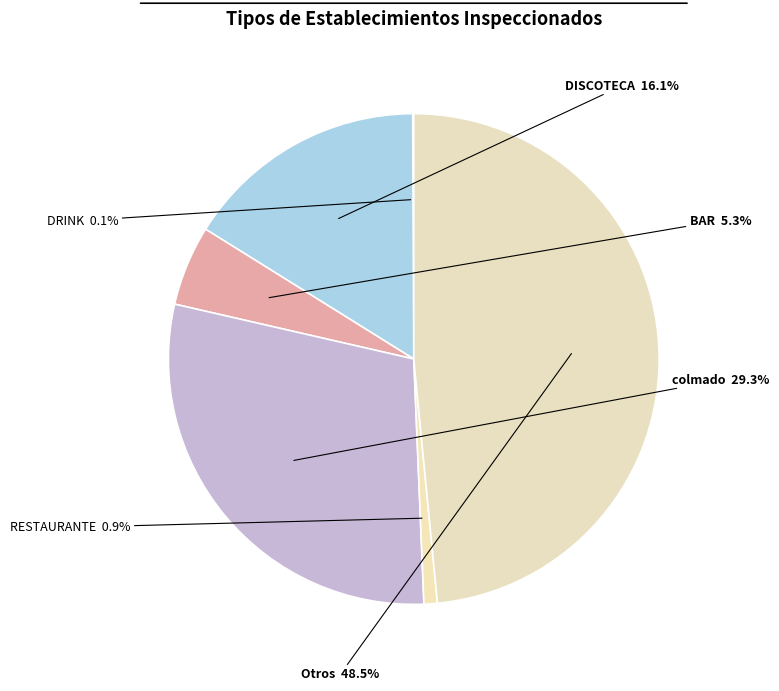

Which category has the smallest portion of the pie?

DRINK